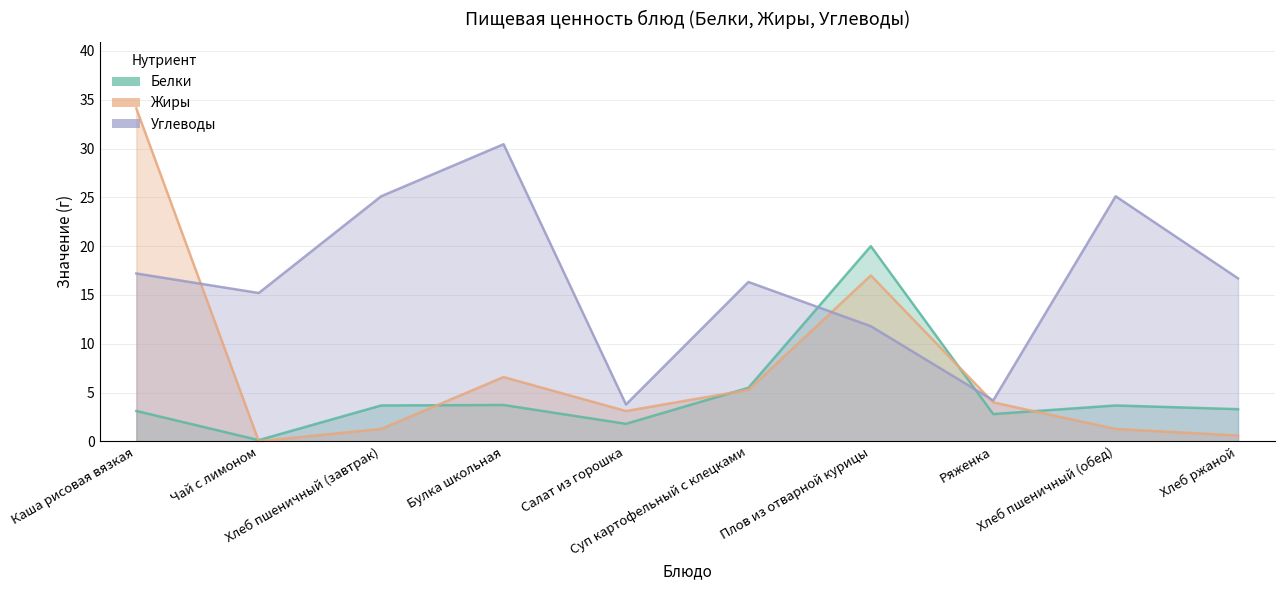

What is the sum of all Белки values?

47.7